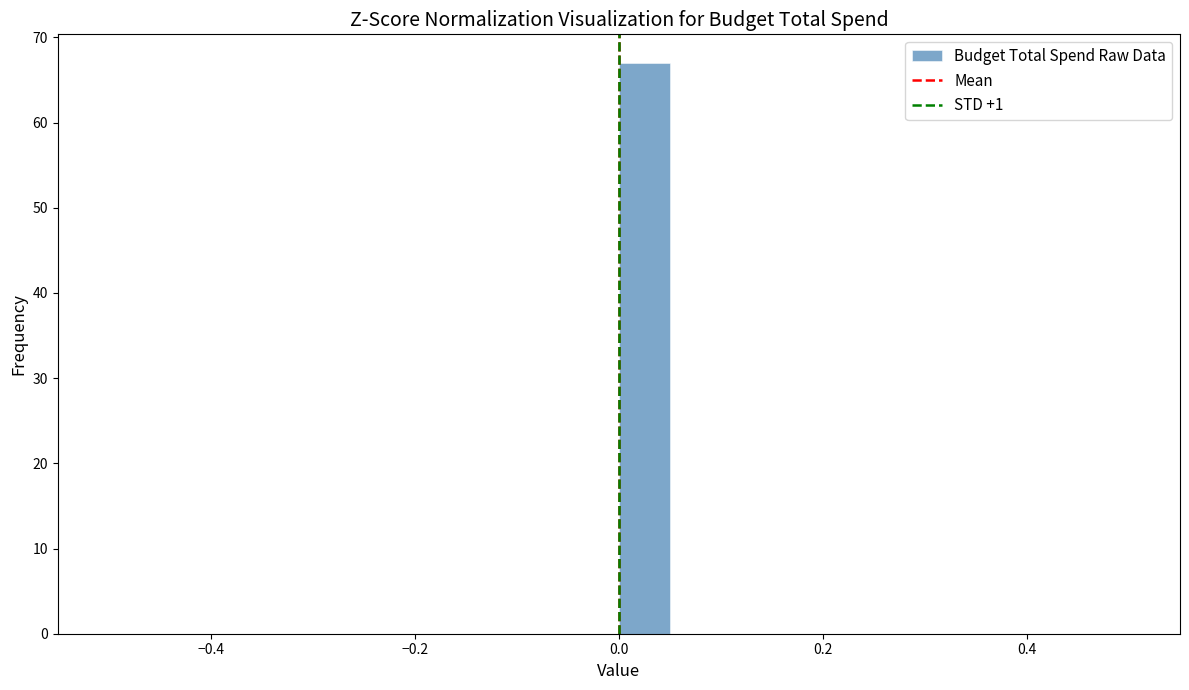

Around what value on the x-axis is the tallest bar? Give the approximate position of its centre, as read against the axis.

0.02